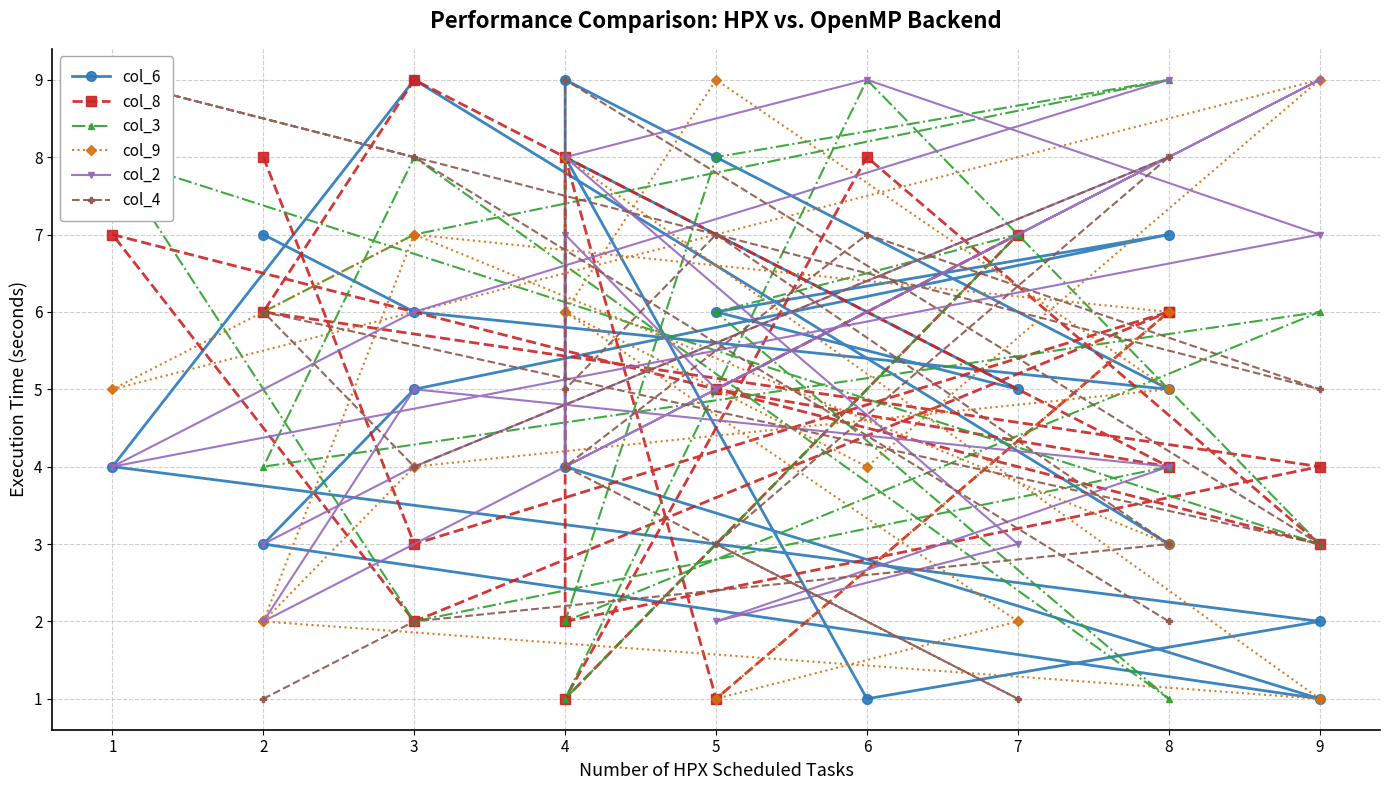

How many values in the col_8 series exceed 6?

6